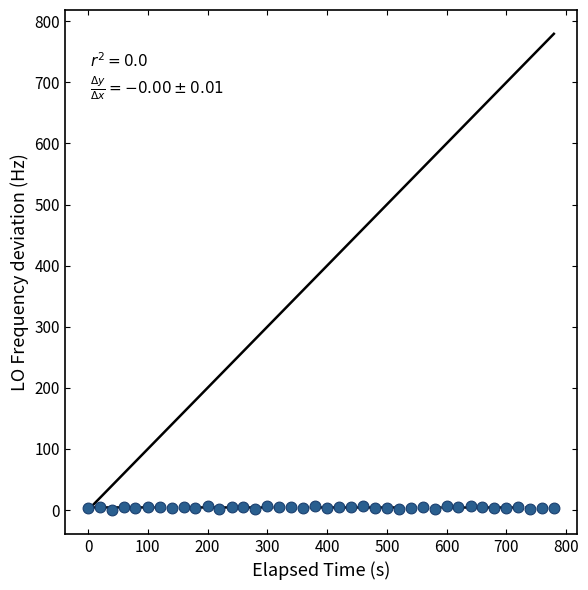

What is the range of Y values (max minus min)?

7.4